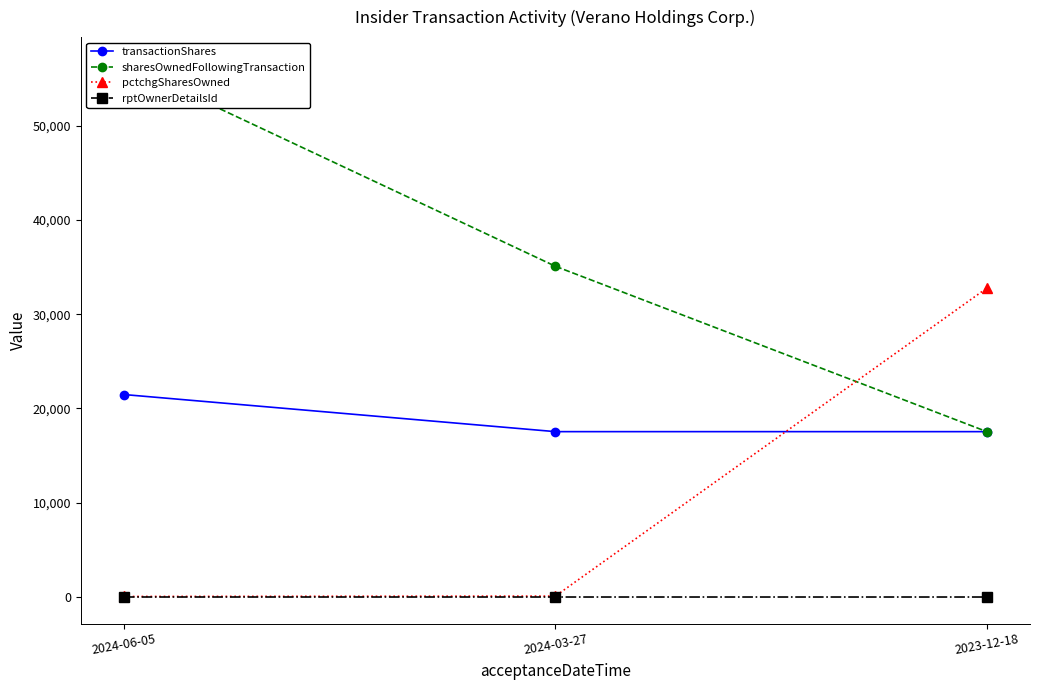

What is the highest value of the sharesOwnedFollowingTransaction series?

56560